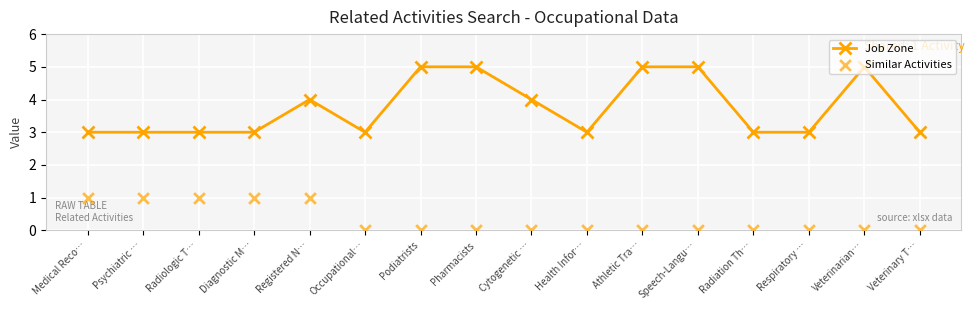

What are all the series names shown in the legend?

Job Zone, Similar Activities